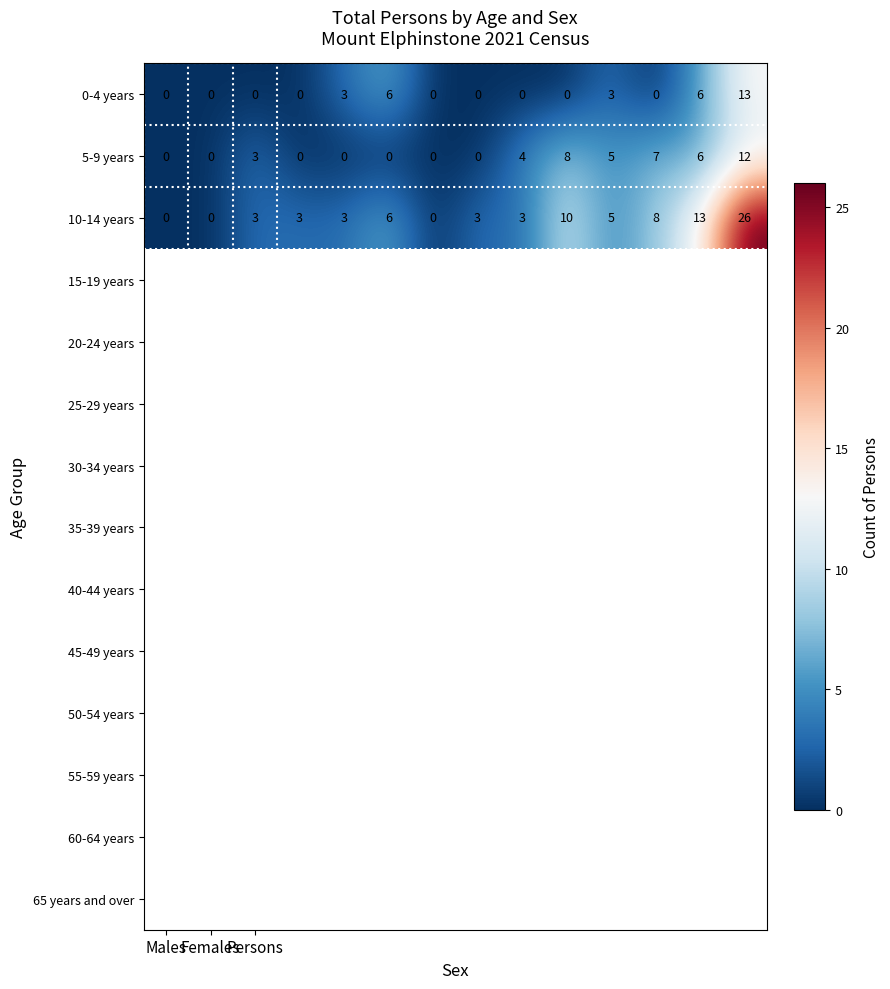

Which series has the largest total across all categories?

10-14 years